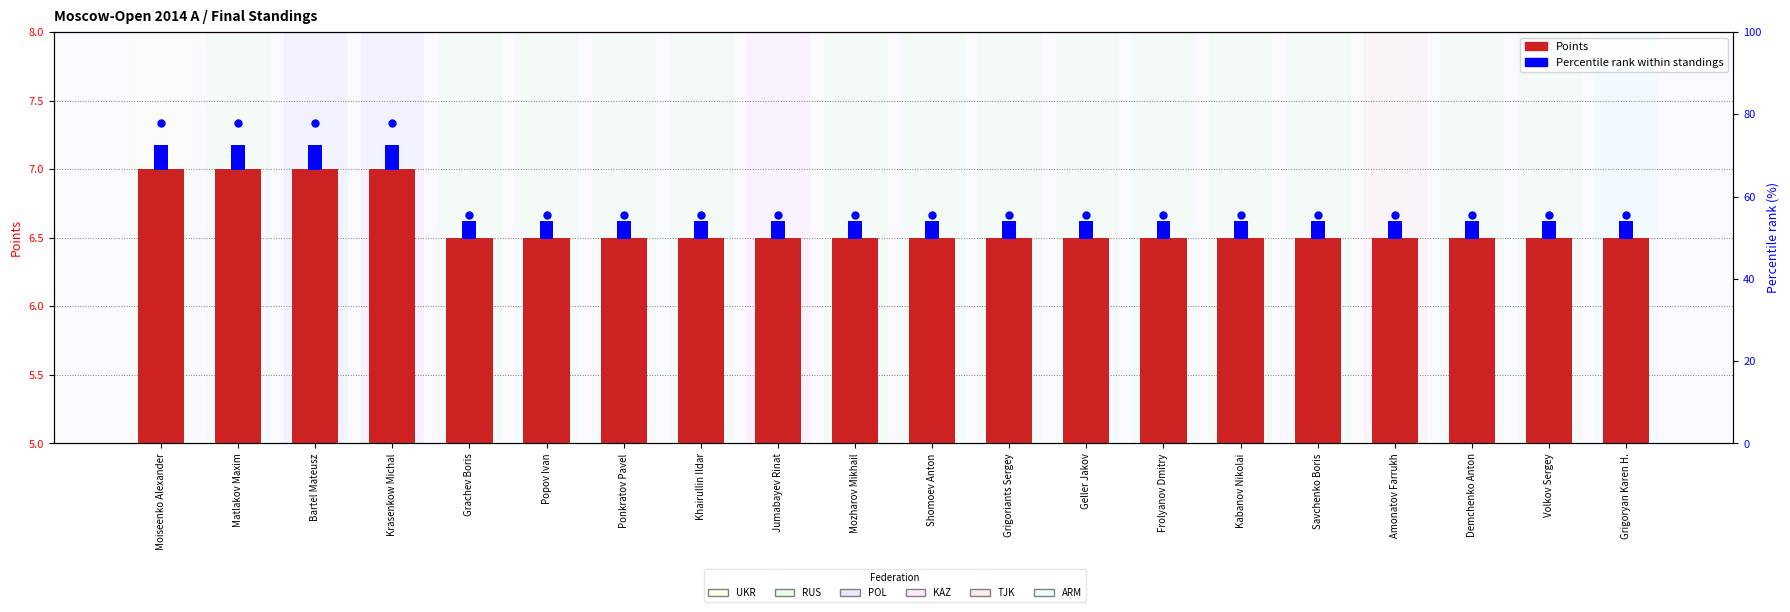

At how many categories does at least one series exceed 30?

20